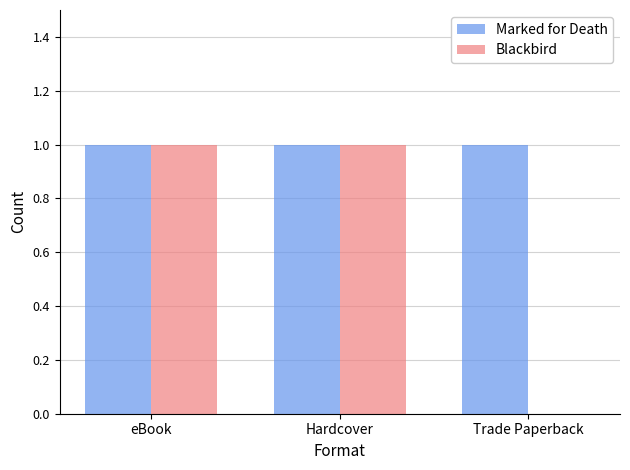

Between Hardcover and Trade Paperback, which series saw the biggest shift?

Blackbird